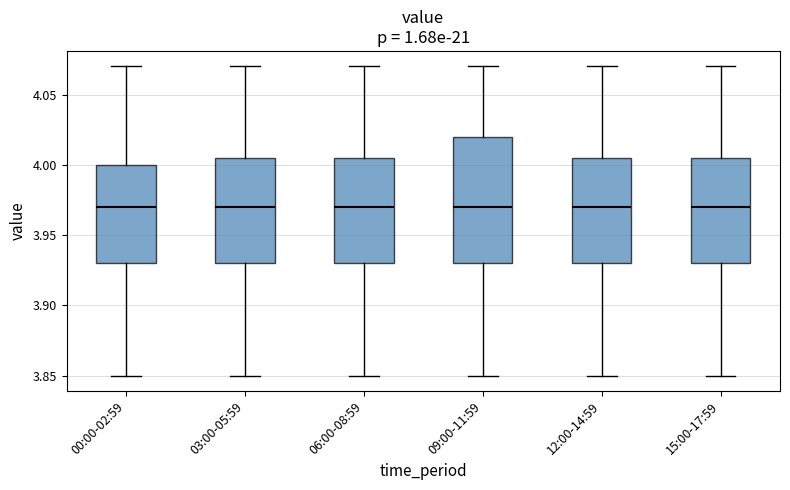

Reading left to right, read every box against the y-axis: the position of its median line, the range the box covers, and the ends of its whiskers. The values are not printed on the chart, so give them approximately, as read against the axis.

00:00-02:59: median 3.970, box 3.930 to 4.000, whiskers 3.850 to 4.070
03:00-05:59: median 3.970, box 3.930 to 4.005, whiskers 3.850 to 4.070
06:00-08:59: median 3.970, box 3.930 to 4.005, whiskers 3.850 to 4.070
09:00-11:59: median 3.970, box 3.930 to 4.020, whiskers 3.850 to 4.070
12:00-14:59: median 3.970, box 3.930 to 4.005, whiskers 3.850 to 4.070
15:00-17:59: median 3.970, box 3.930 to 4.005, whiskers 3.850 to 4.070